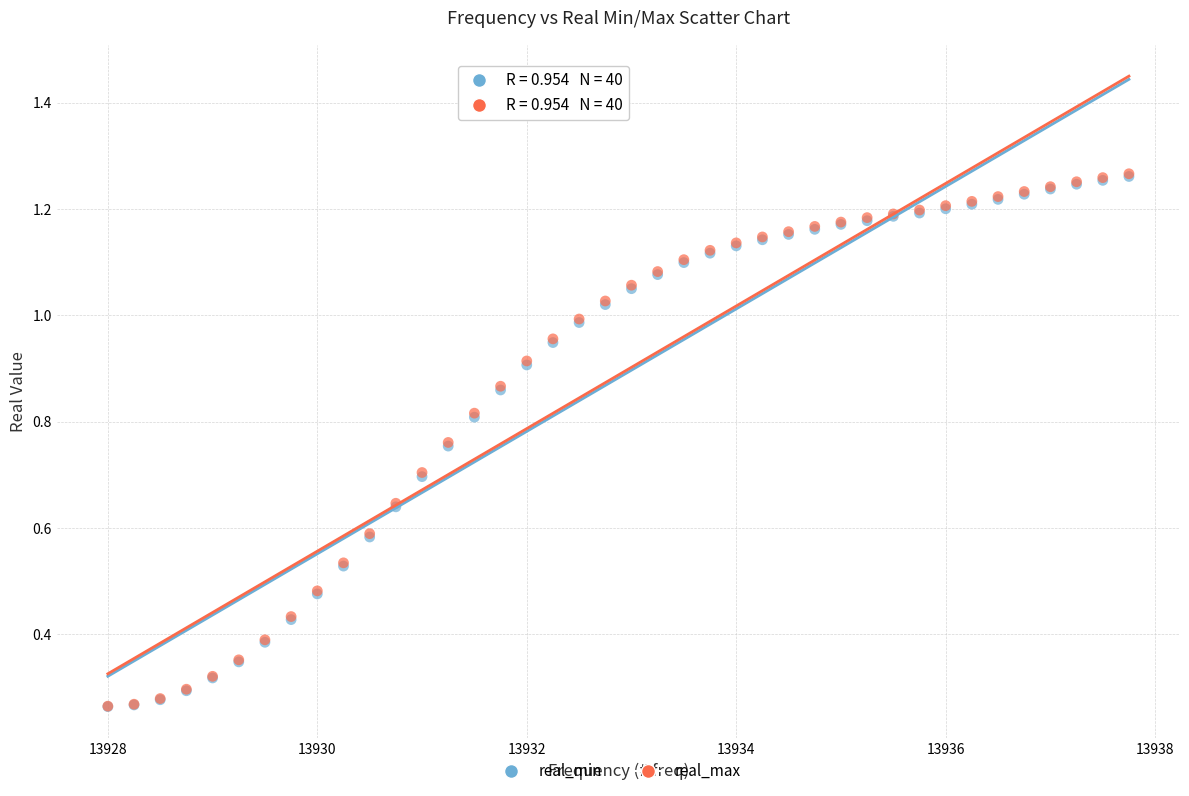

What are all the series names shown in the legend?

real_min, real_max